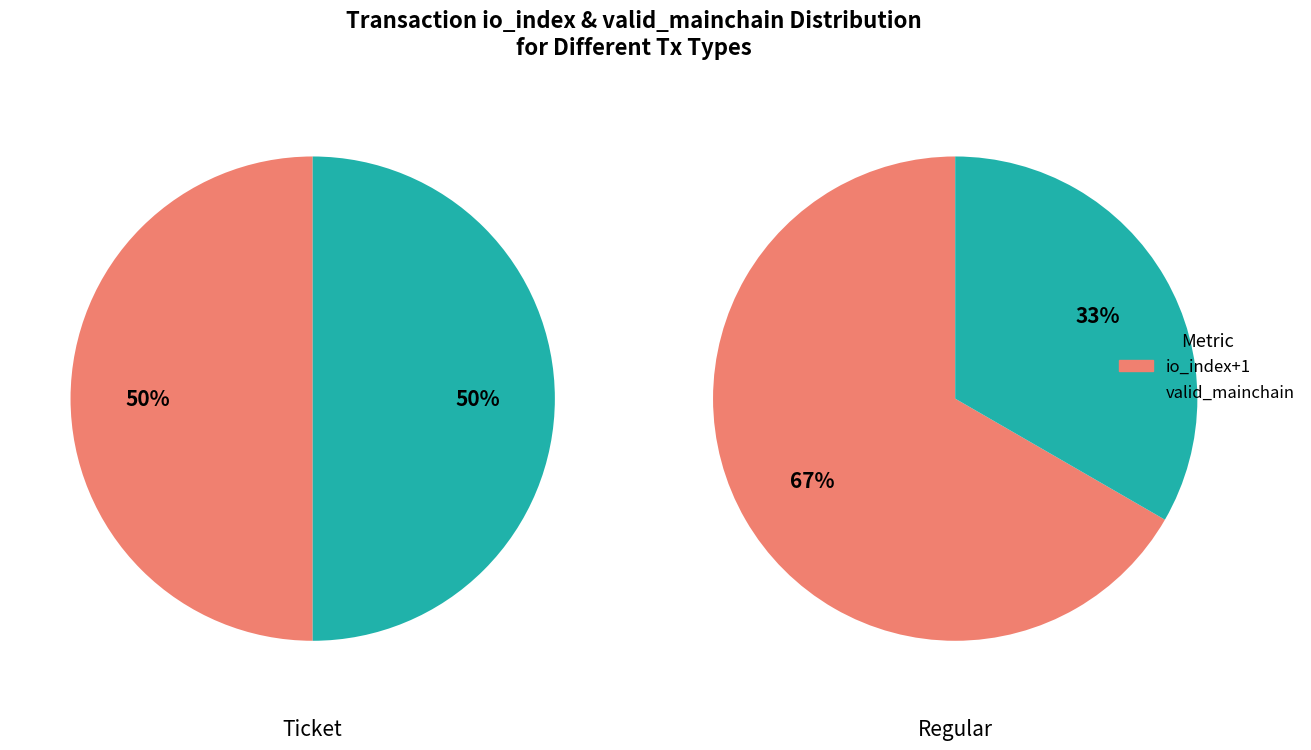

Rank the categories by Ticket value from highest to lowest.

Regular, Ticket